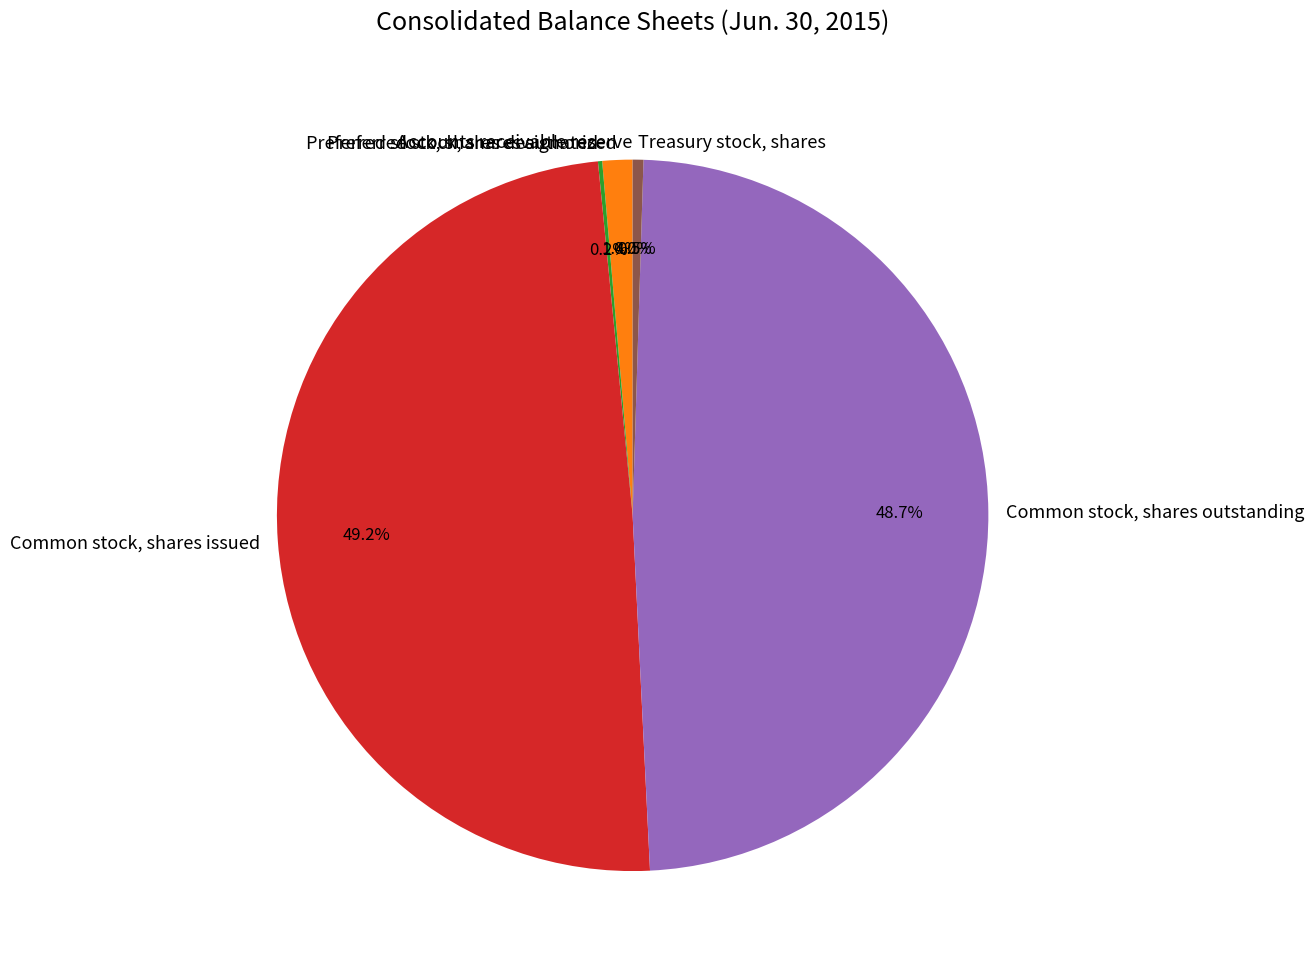

Between Common stock, shares issued and Preferred stock, shares authorized, which is larger?

Common stock, shares issued